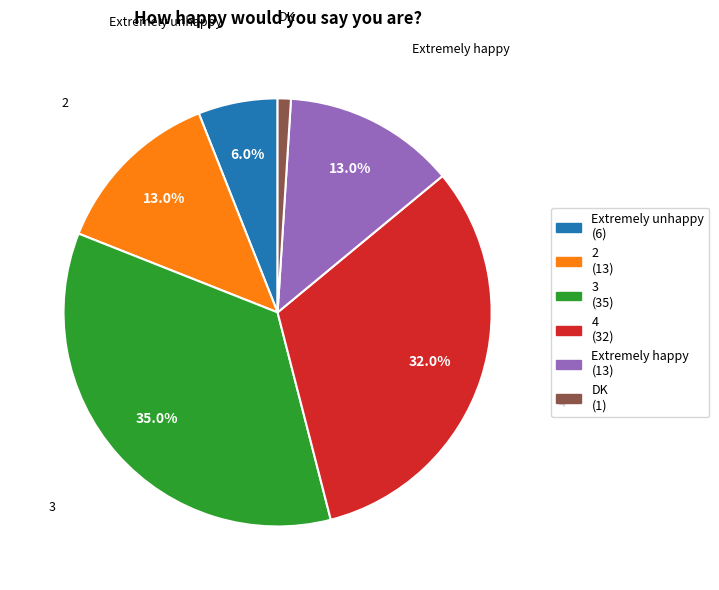

To the nearest percent, what is the difference between the largest and smallest slice percentages?

34%